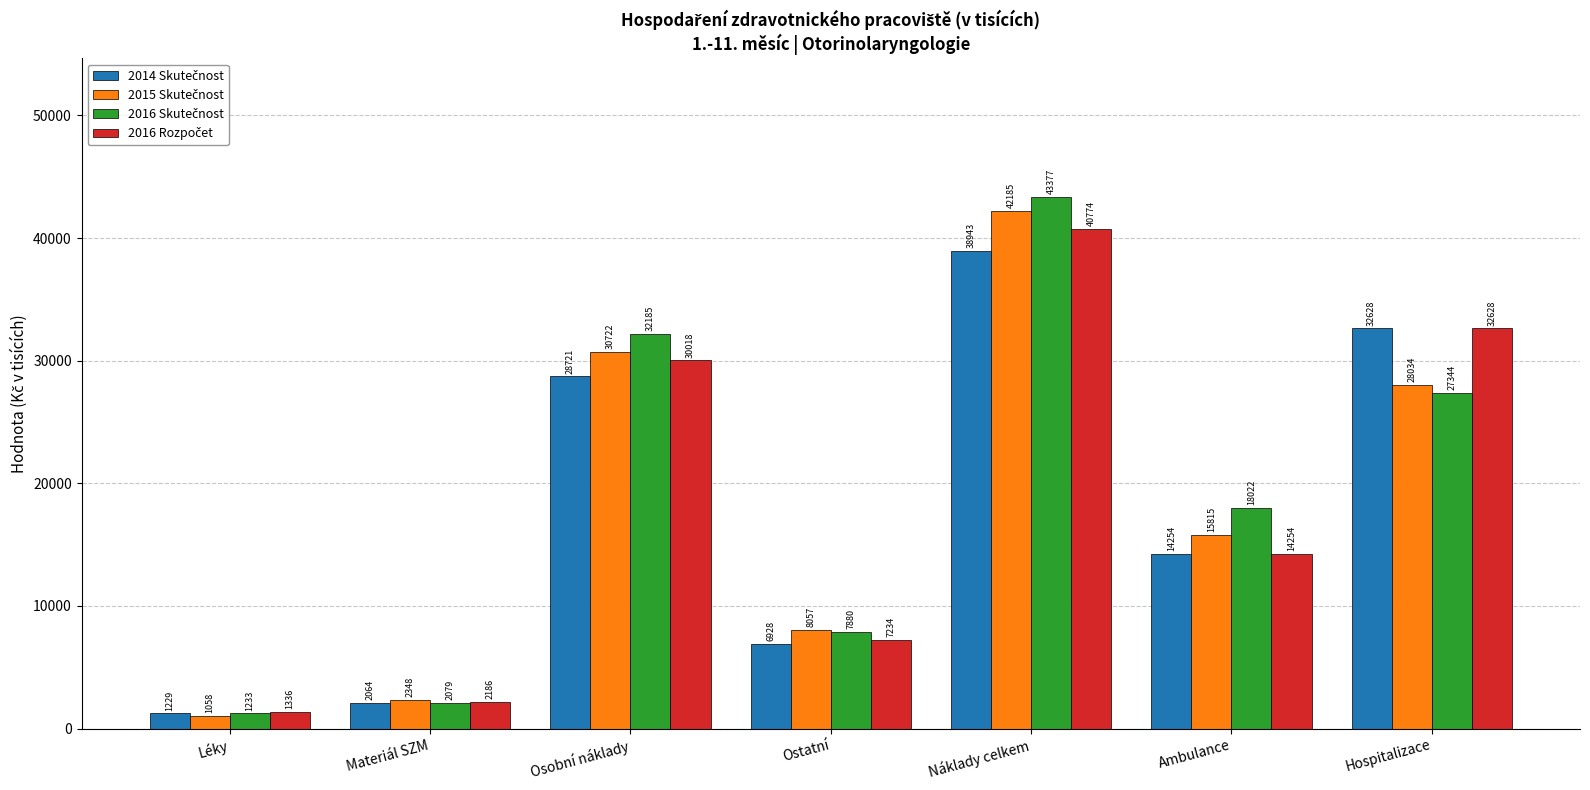

At which category is the sum across all series the highest?

Náklady celkem